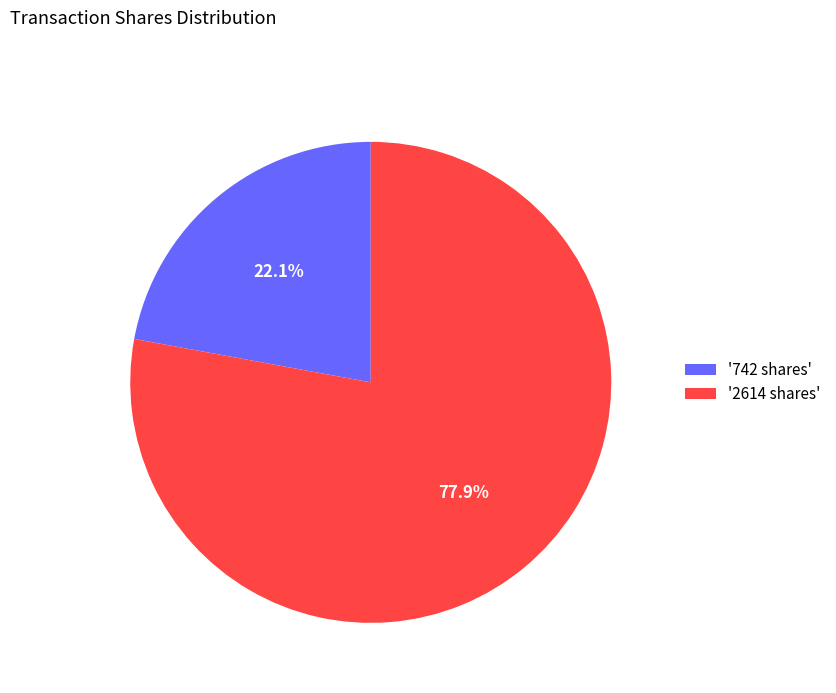

Count the number of slices in the pie.

2